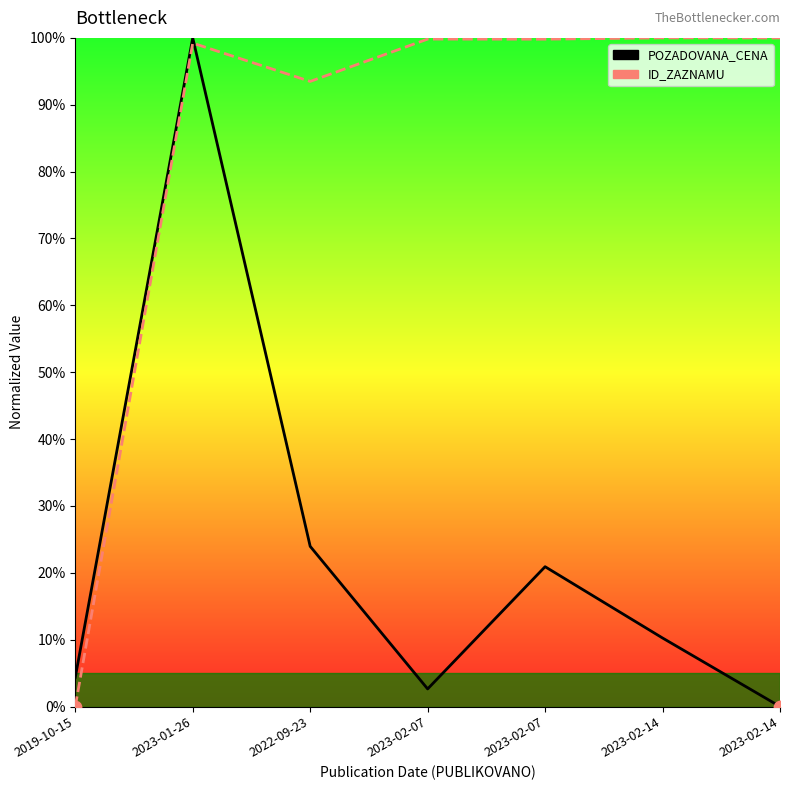

Which series has the largest total across all categories?

ID_ZAZNAMU